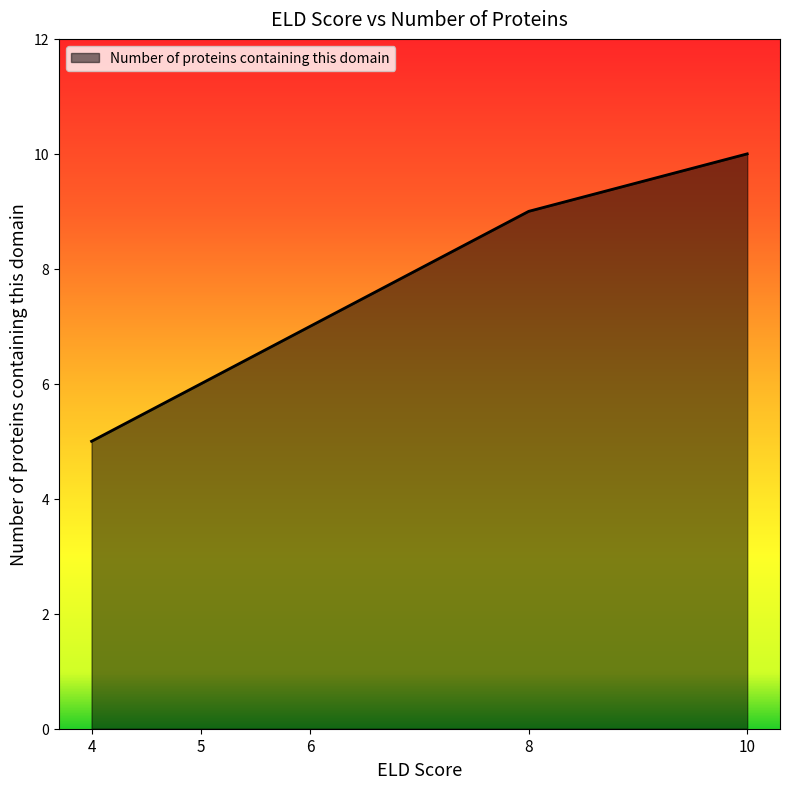

What value does the data have at 4?

5